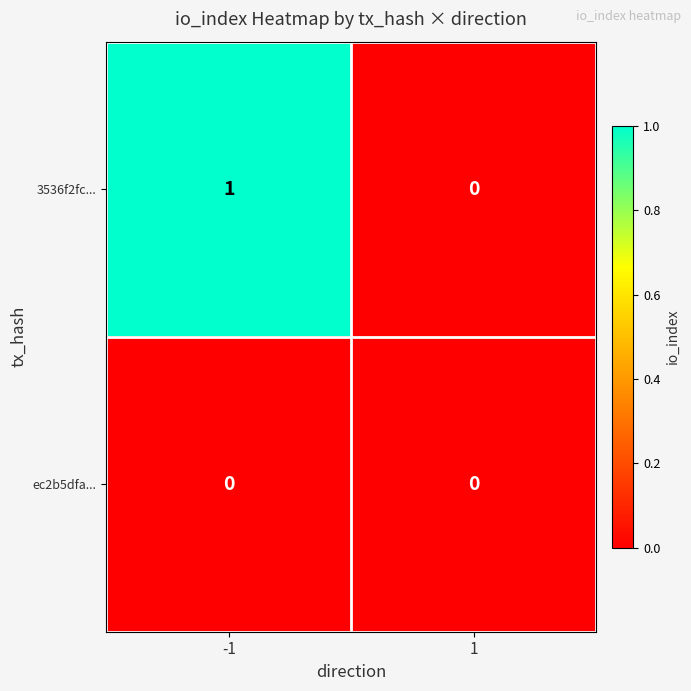

The 3536f2fc... series shows 1 at -1. True or false?

True